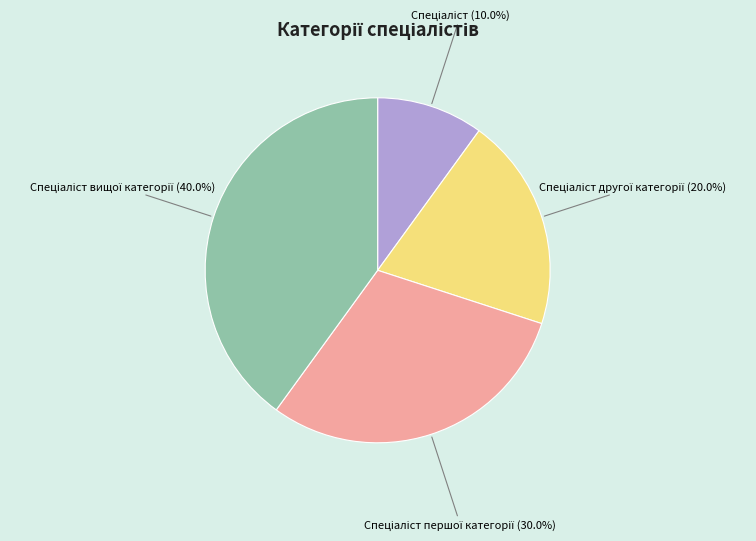

To the nearest percent, what is the difference between the largest and smallest slice percentages?

30%